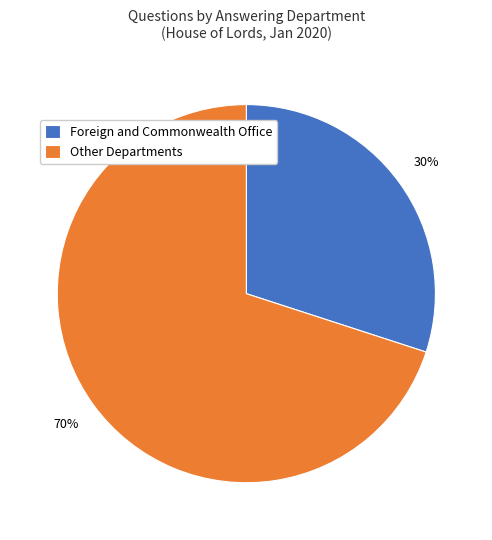

Is there a majority slice in this chart?

Yes